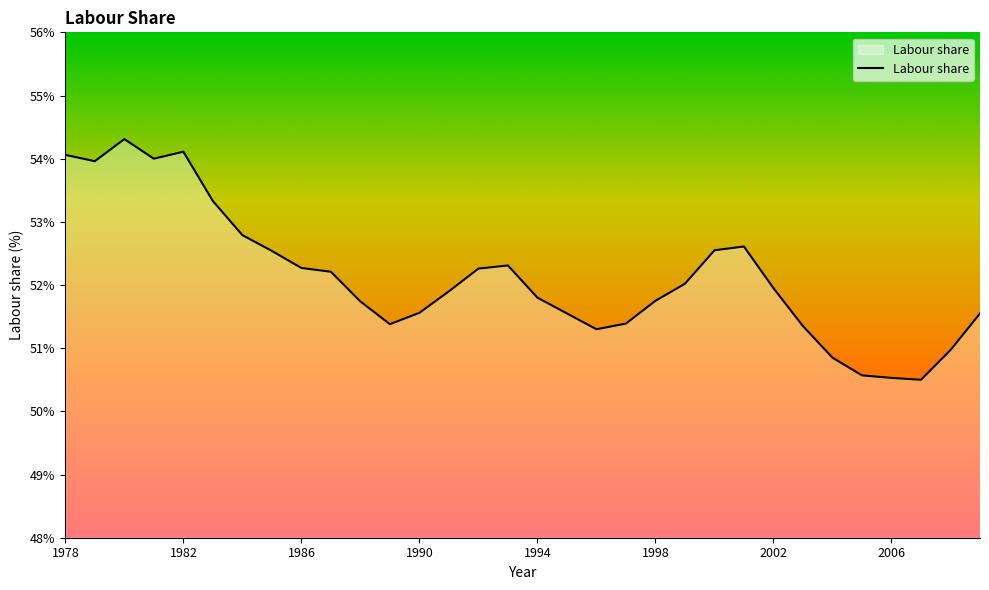

What is the difference between the maximum and minimum values?

3.8